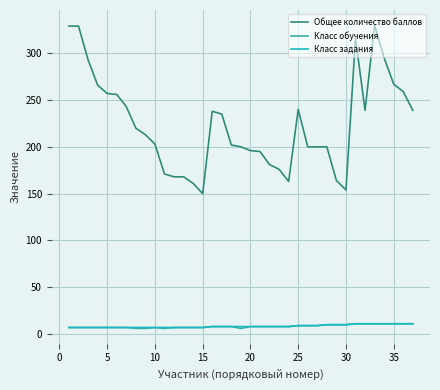

True or false: Класс обучения and Общее количество баллов intersect in this chart.

False